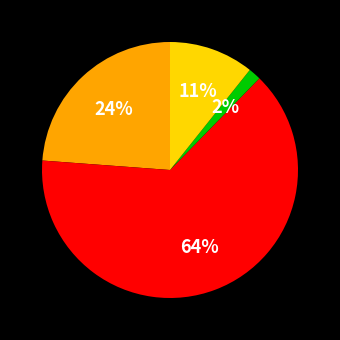

To the nearest percent, what is the average slice percentage?

25%